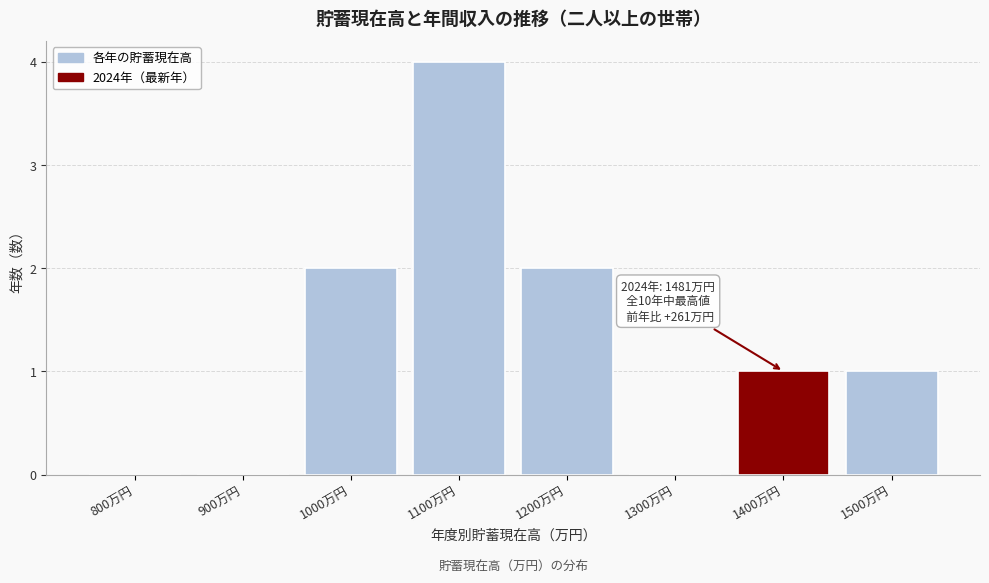

Reading right to left, list all the values displayed in this chart.

1500万円=1	1400万円=1	1300万円=0	1200万円=2	1100万円=4	1000万円=2	900万円=0	800万円=0